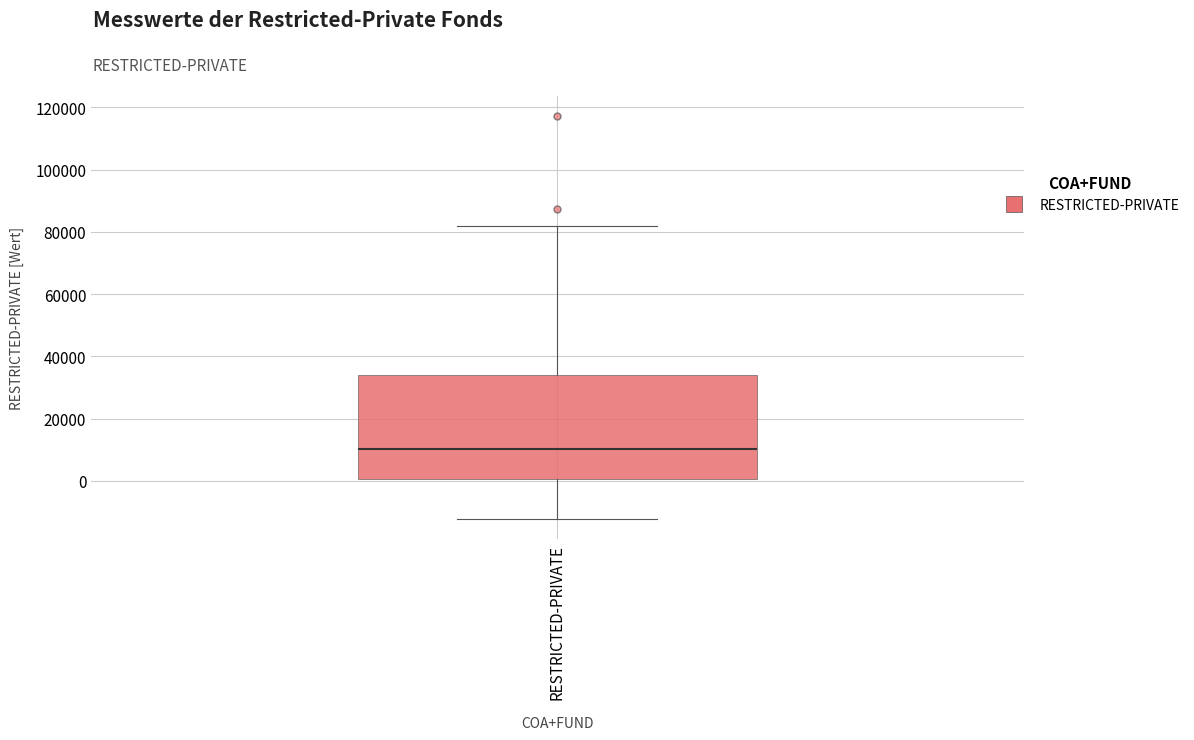

Where does the upper whisker of the box for RESTRICTED-PRIVATE end on the y-axis? The values are not printed on the chart, so give them approximately, as read against the axis.

82000